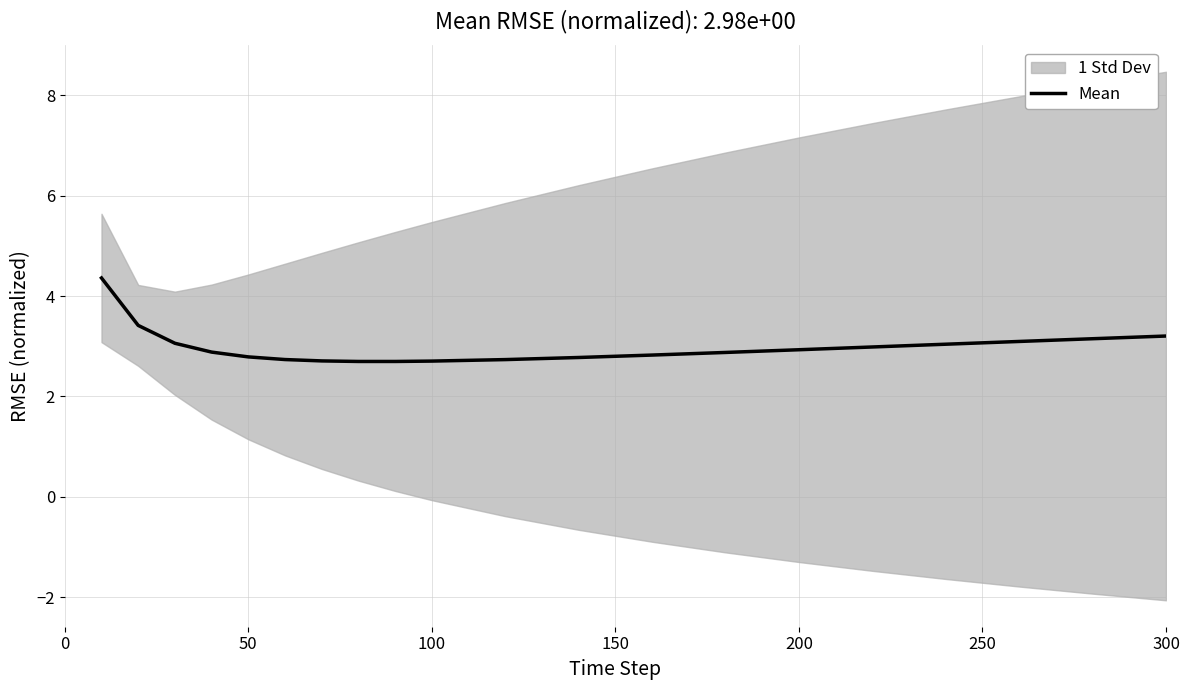

Reading right to left, extract all data points from this chart.

3.2	3.1	3.1	3.0	3.0	2.9	2.9	2.8	2.8	2.7	2.7	2.7	2.7	2.7	2.7	2.8	2.9	3.1	3.4	4.4